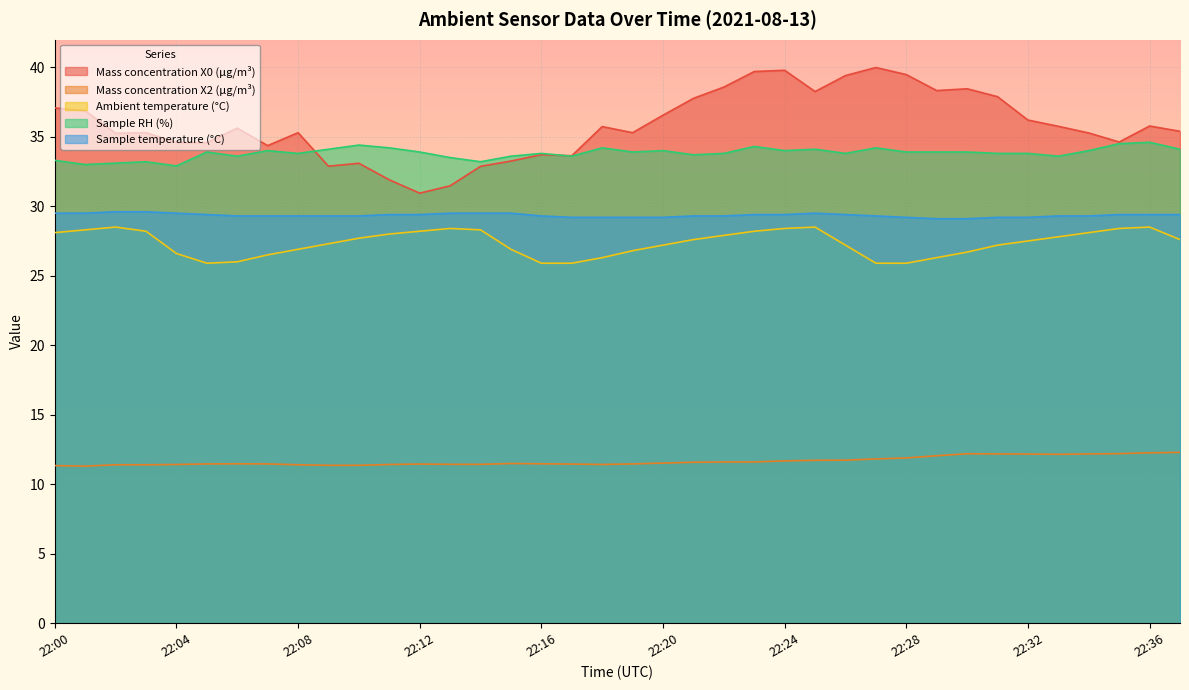

What is the difference between the Mass concentration X2 (μg/m³) values at 22:19 and 22:31?

0.7